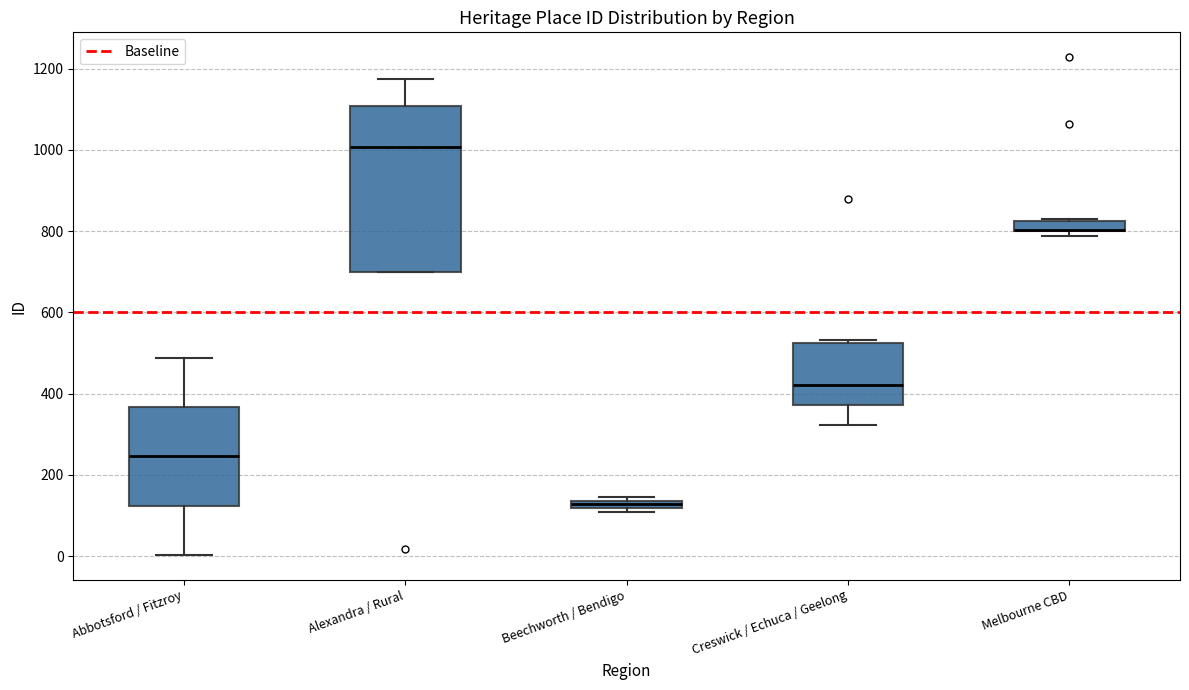

Comparing the boxes themselves (not the whiskers), which one is the tallest?

Alexandra / Rural